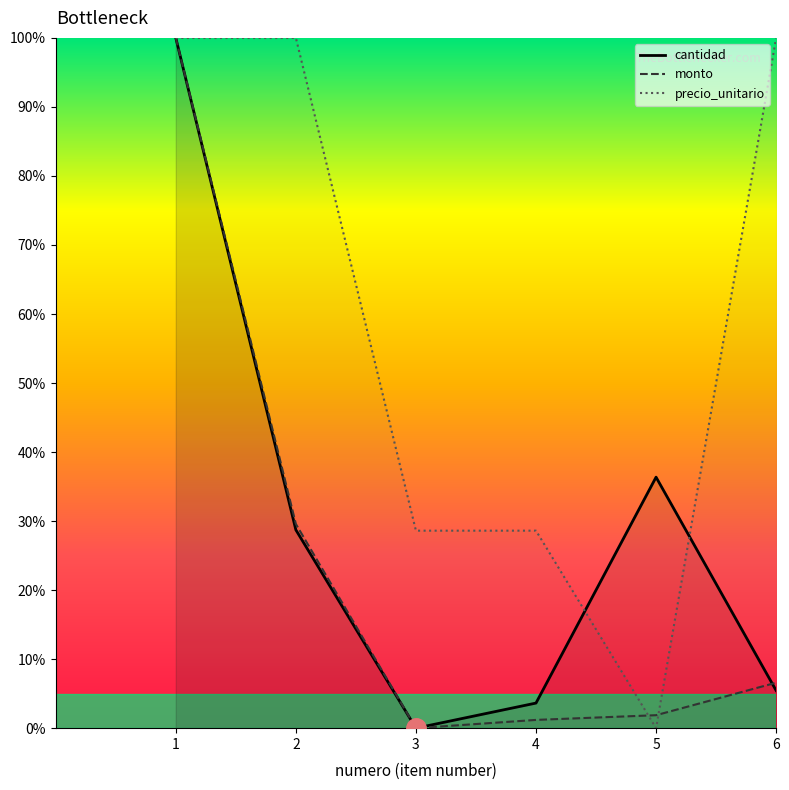

Which series has the largest range (max minus min)?

cantidad